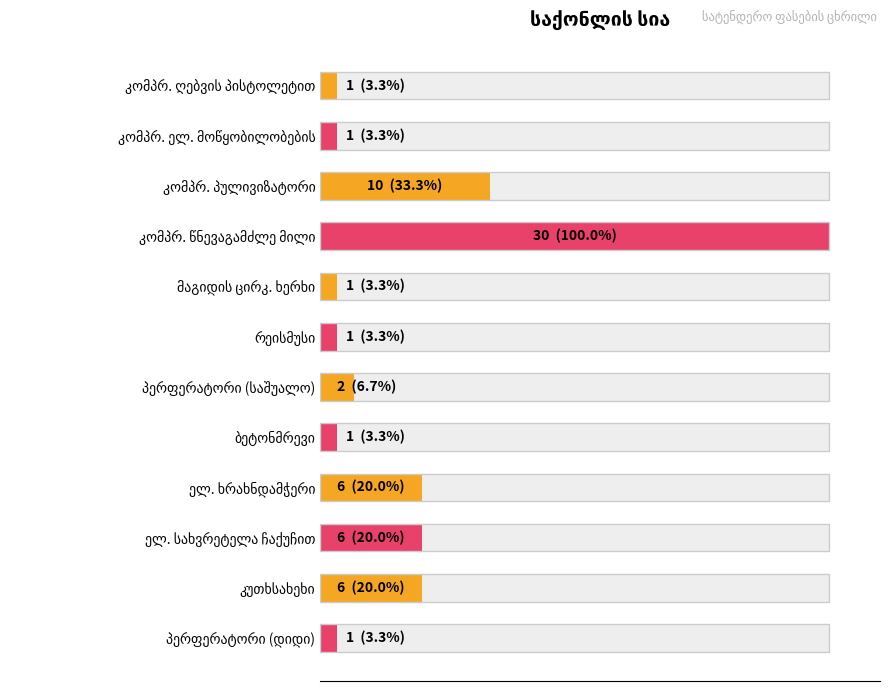

How many values are below 2?

6